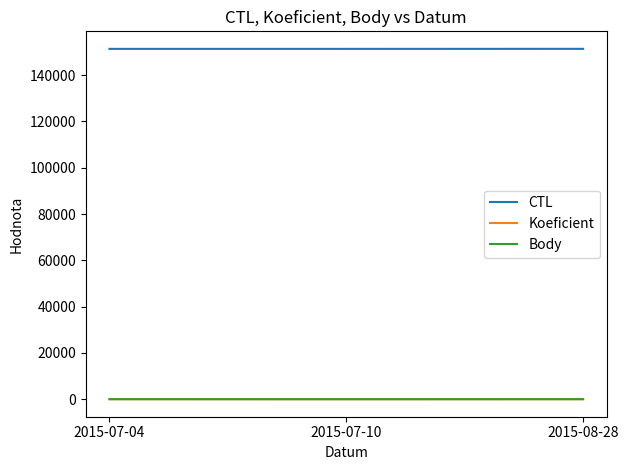

Is this an area chart (filled region under the line)?

No